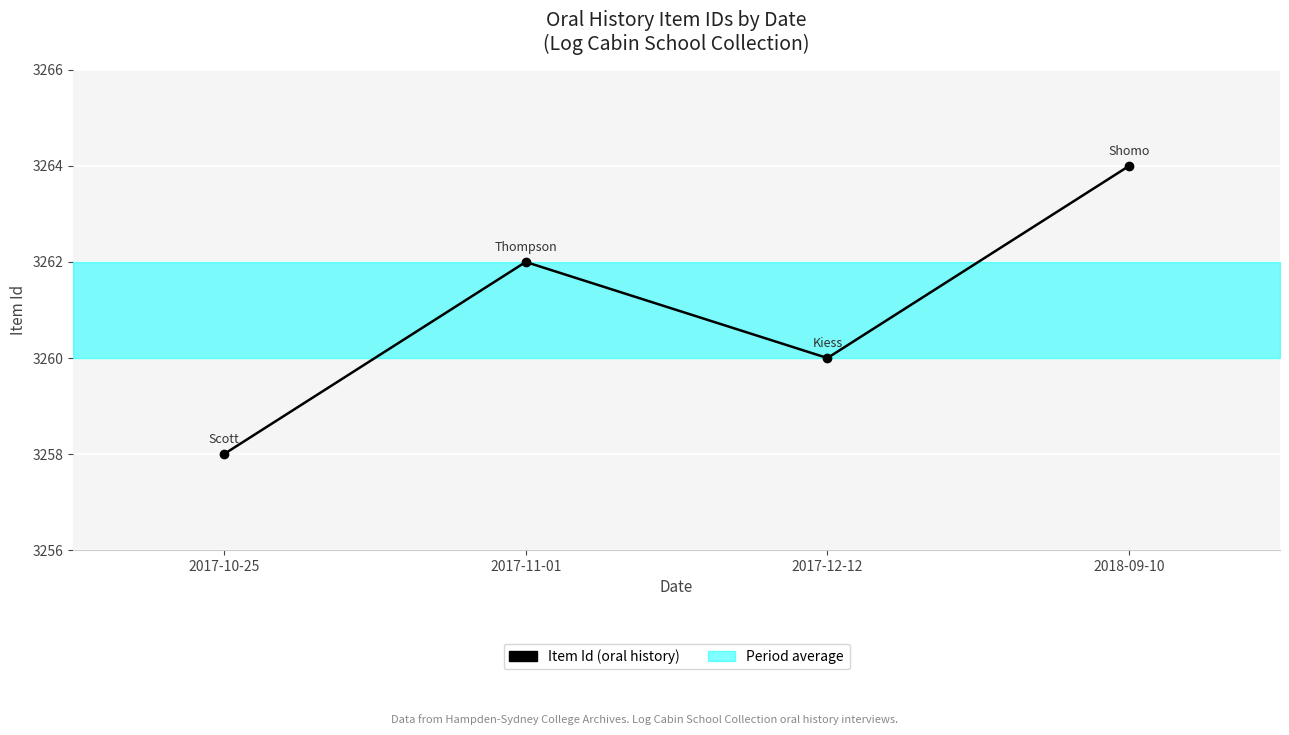

How many values are between 3260 and 3264?

3